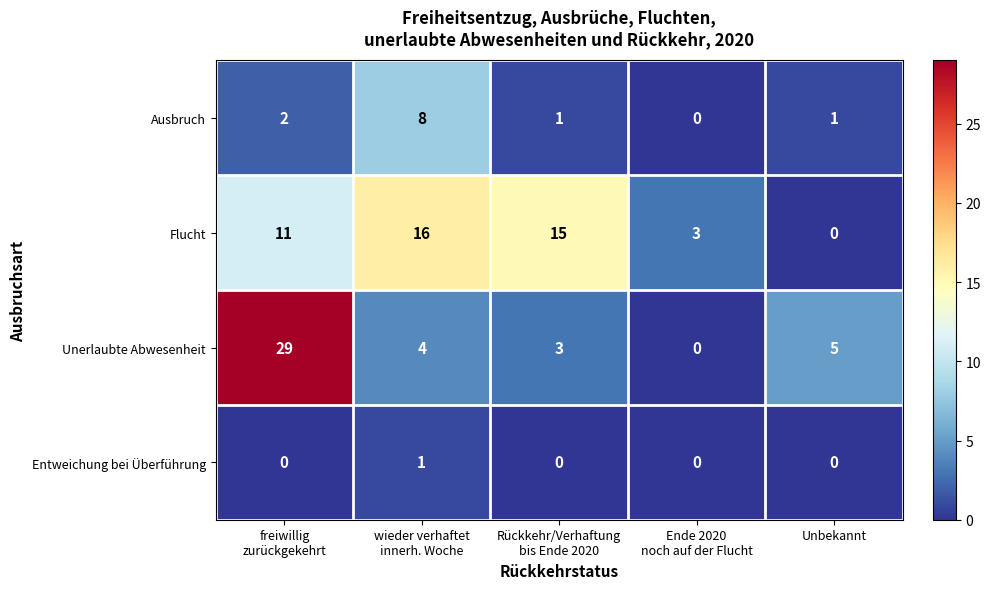

How many categories are shown in the chart?

5